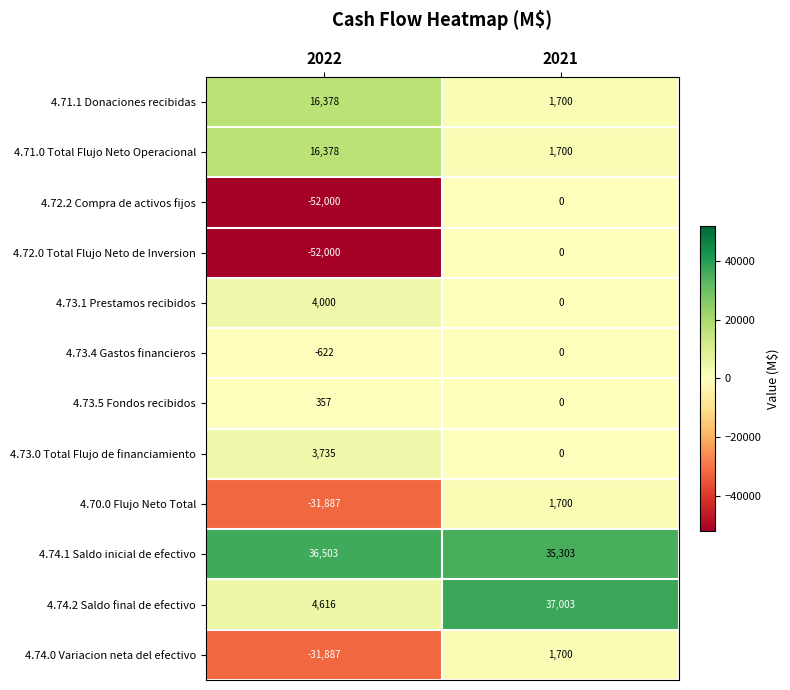

What is the maximum value shown in the chart?

37003